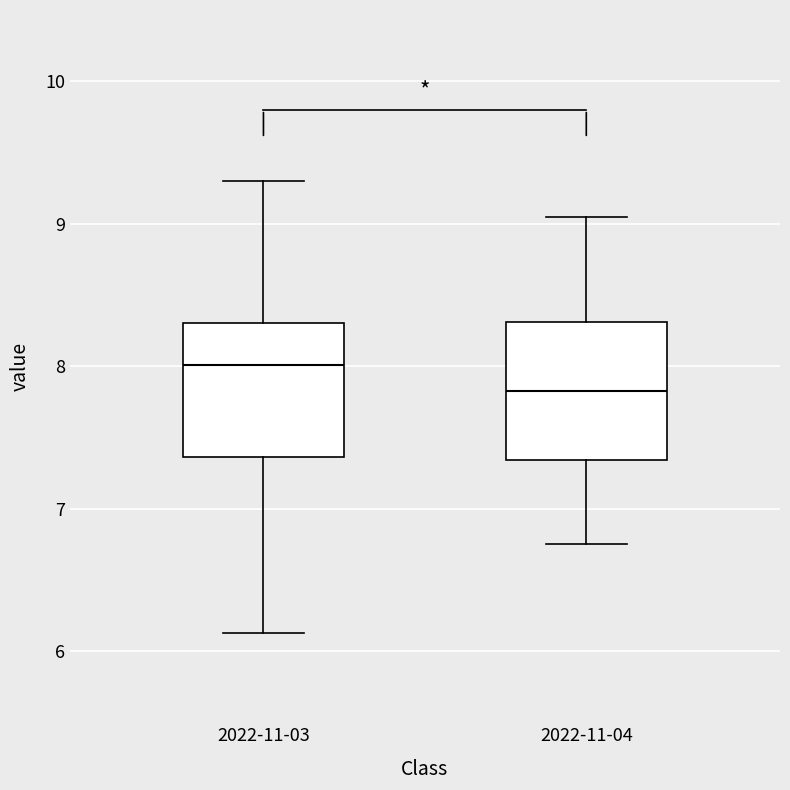

Where is the lower edge of the box for 2022-11-03 on the y-axis? The values are not printed on the chart, so give them approximately, as read against the axis.

7.4